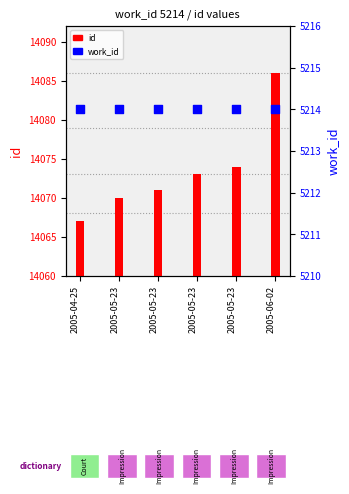

Is the value of work_id at 2005-04-25 greater than the value of id at 2005-05-23?

No